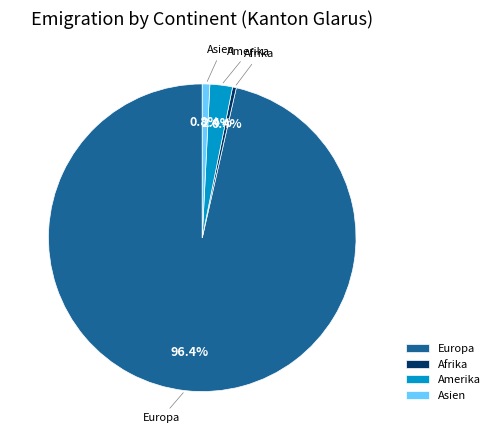

Which slice is the largest?

Europa